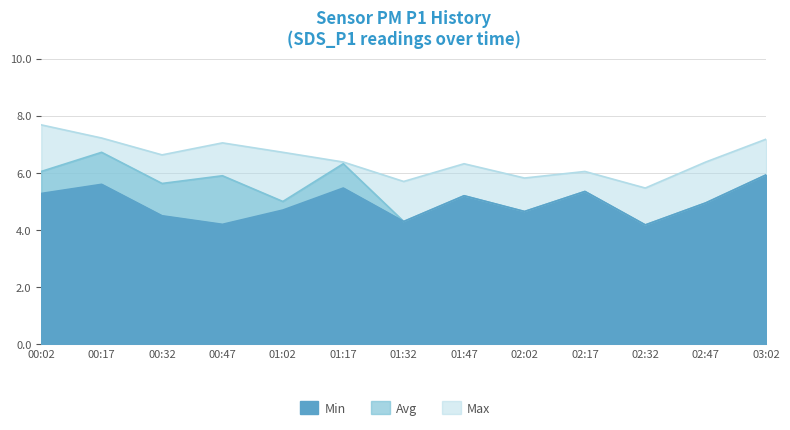

What are all the series names shown in the legend?

Min, Avg, Max